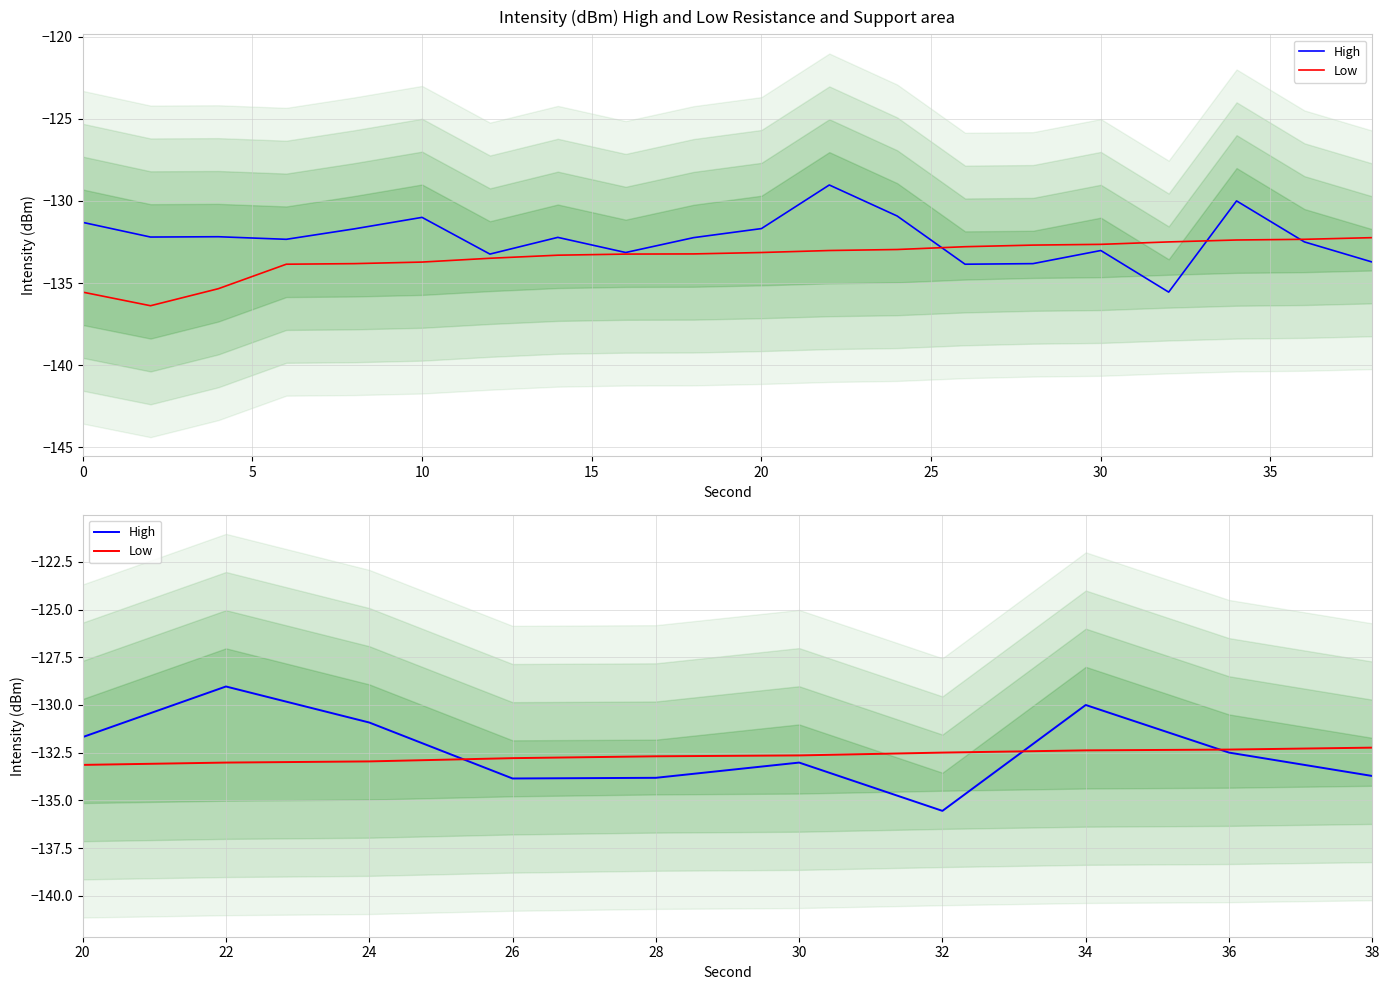

Count the number of data series in this chart.

2